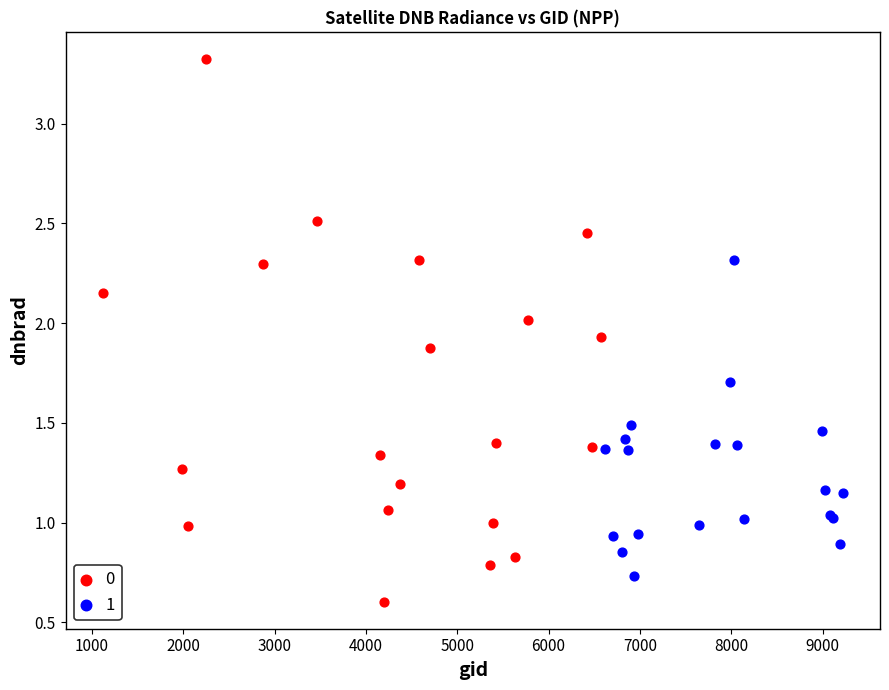

What are all the series names shown in the legend?

0, 1